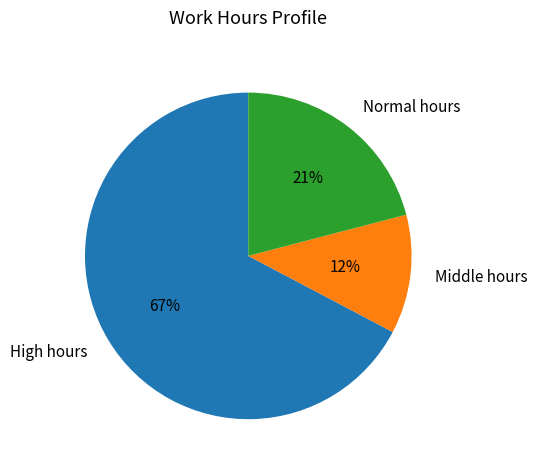

Combined, do Normal hours and Middle hours account for over 50%?

No